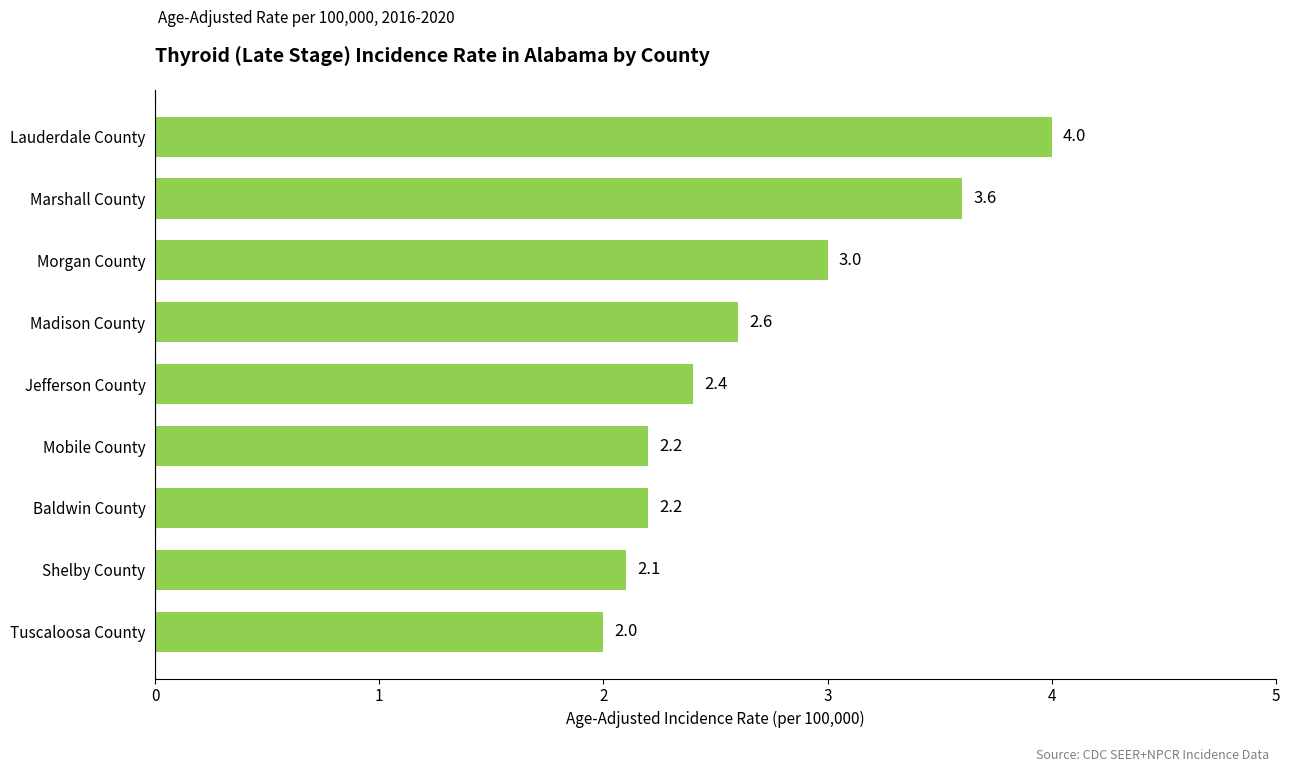

The value at Madison County is 2.6. True or false?

True